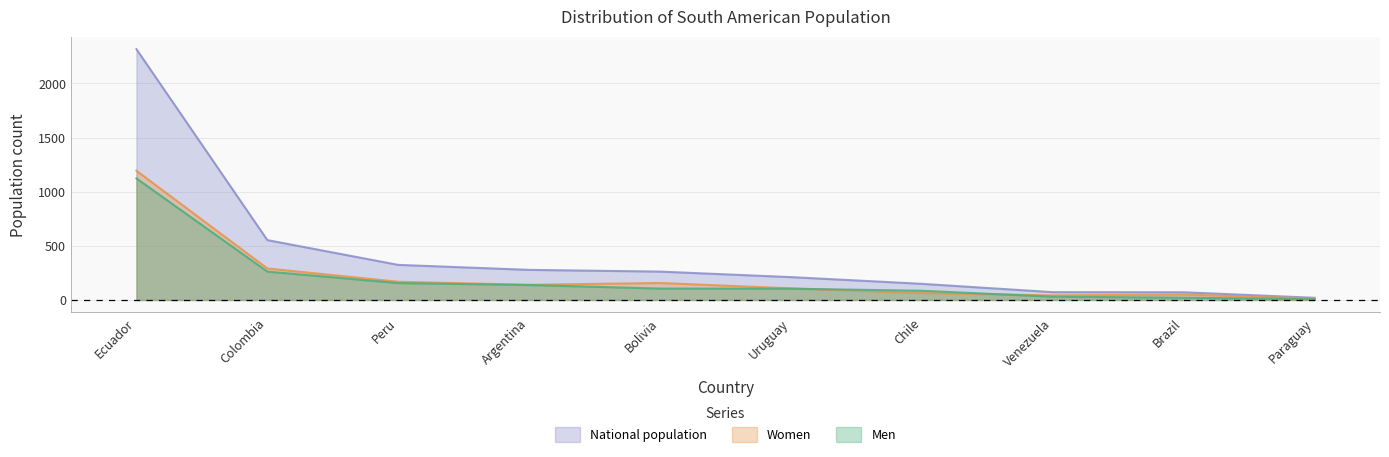

What is the sum of all Women values?

2226